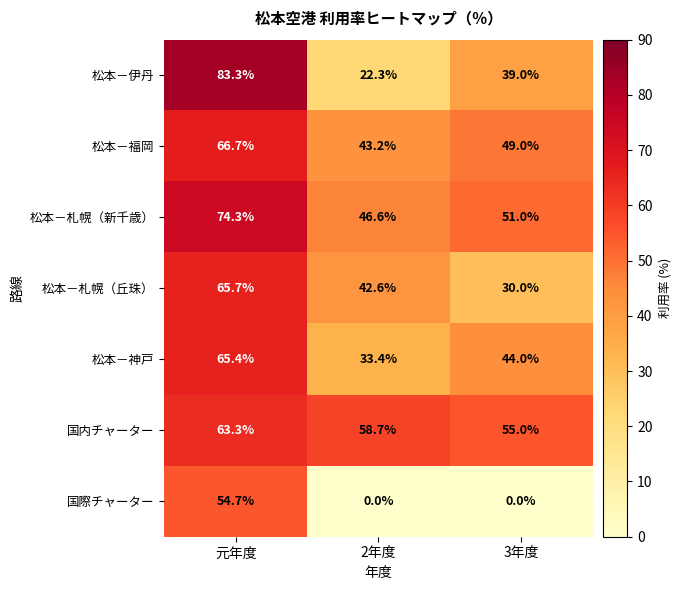

What is the difference between the maximum and minimum values in the 松本－札幌（新千歳） series?

27.7